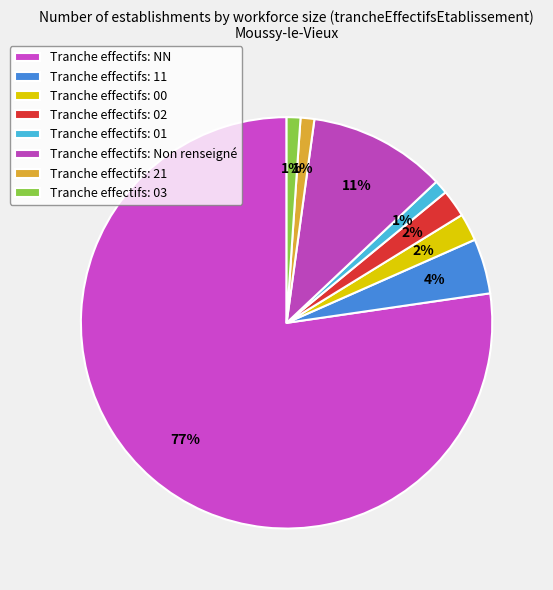

How many segments does this pie chart have?

8